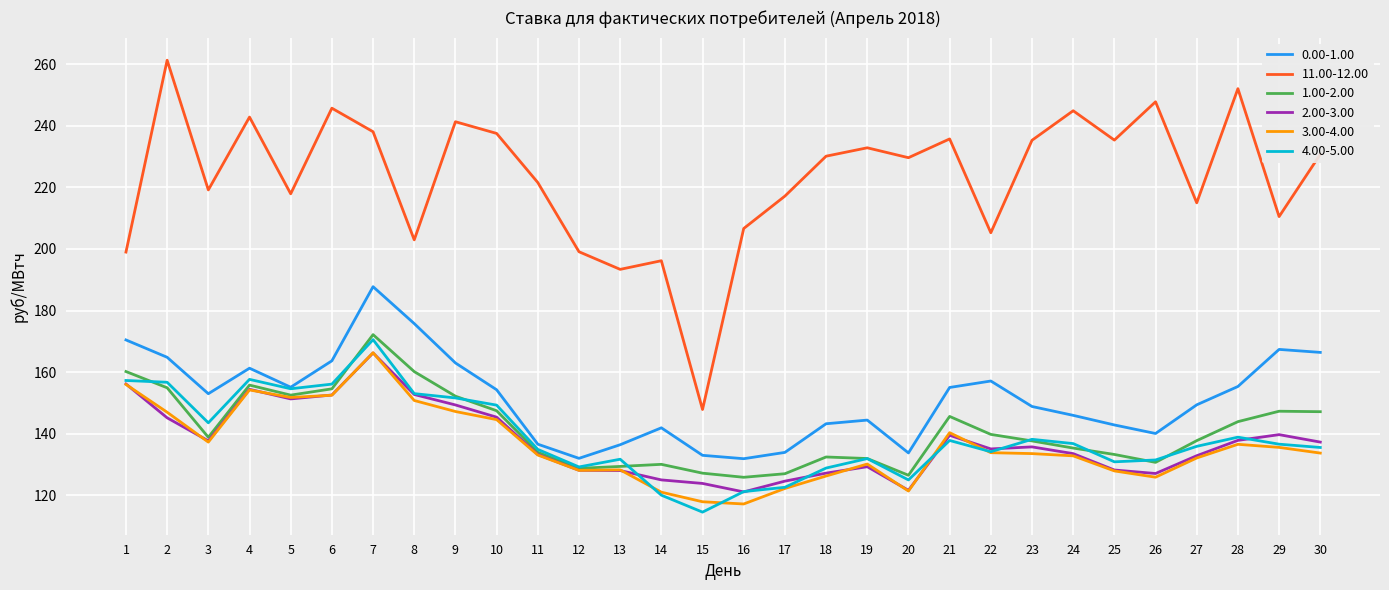

What is the total value across all series at 11?

893.2